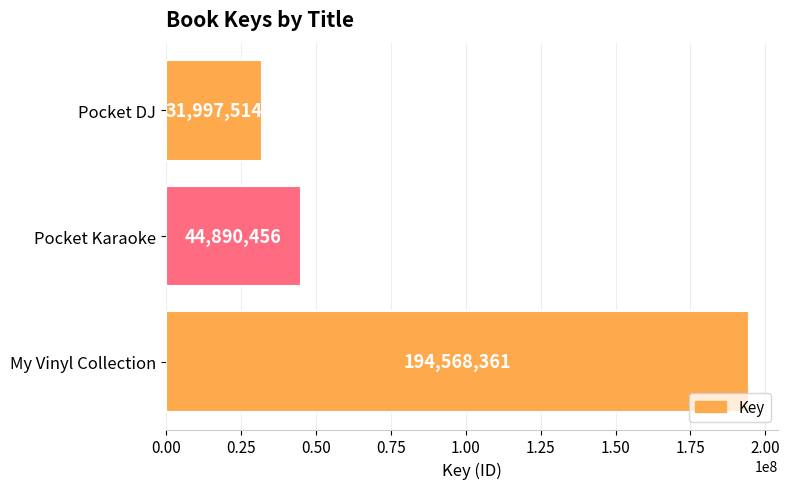

At which category does the chart reach its minimum across all series?

Pocket DJ